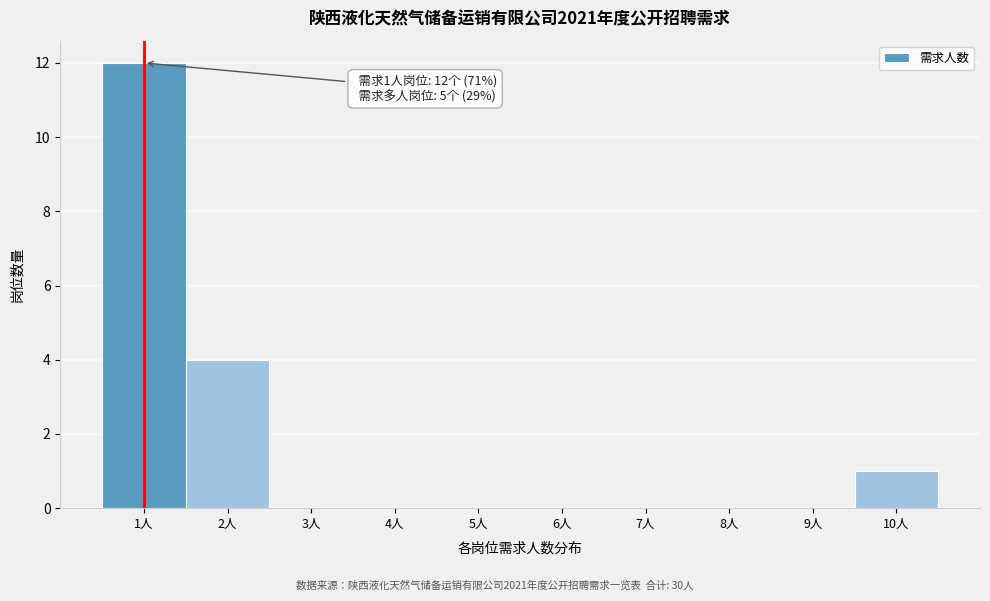

Which range on the x-axis has the tallest bar?

0.5 to 1.5